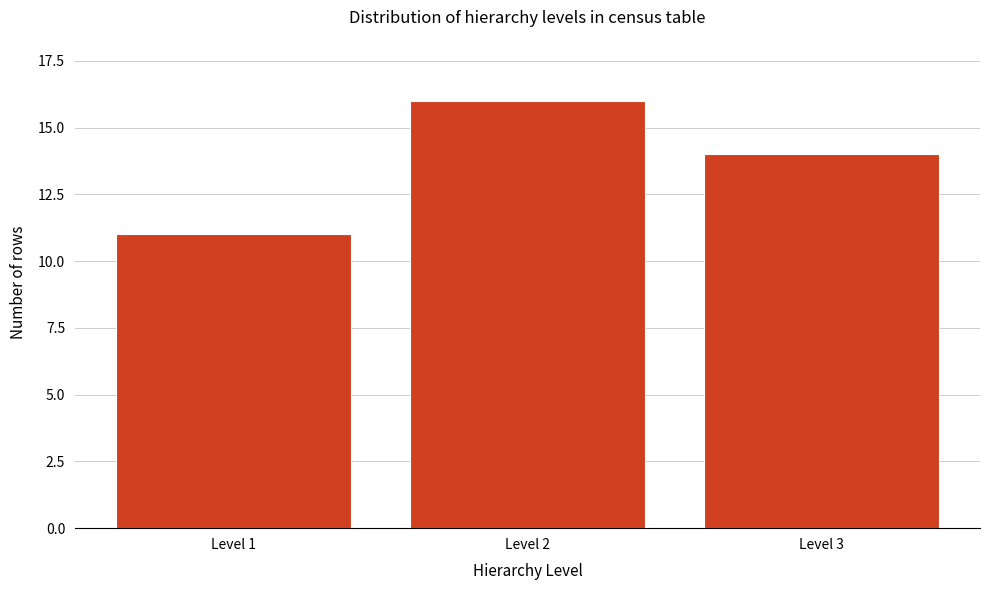

Reading left to right, list all the values displayed in this chart.

11	16	14